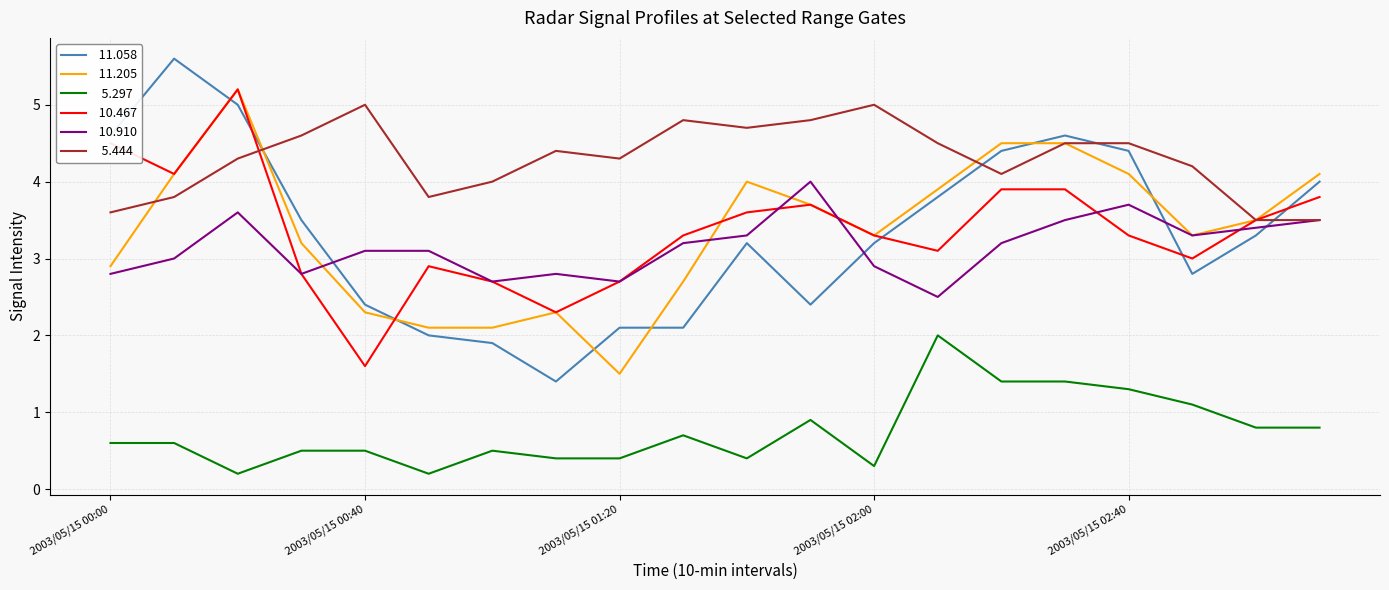

What is the greatest value displayed?

5.6